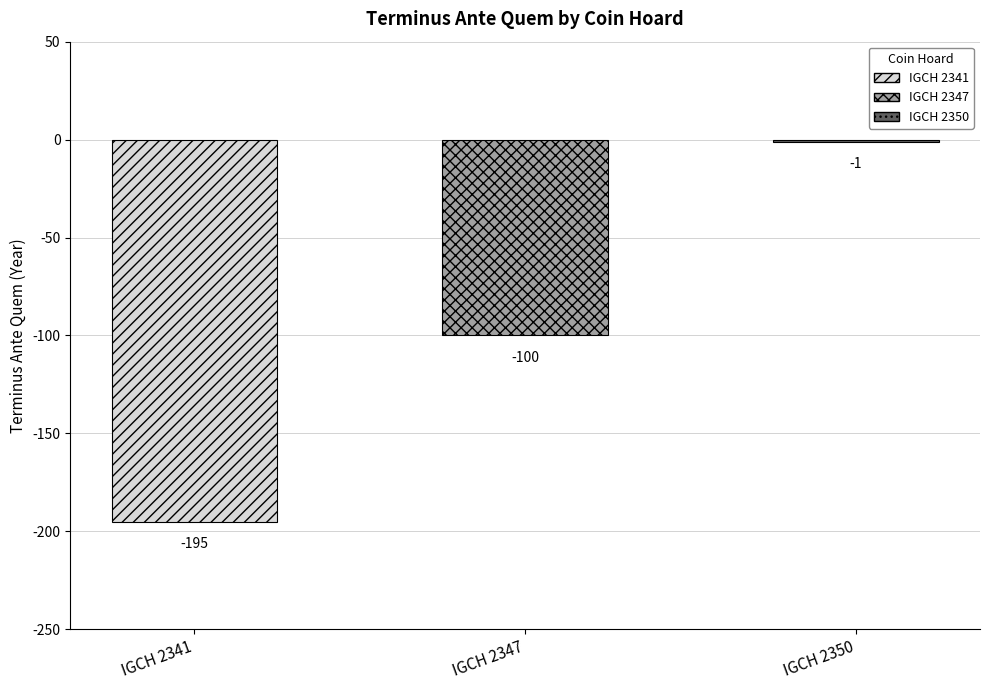

What is the approximate value at IGCH 2350?

-1